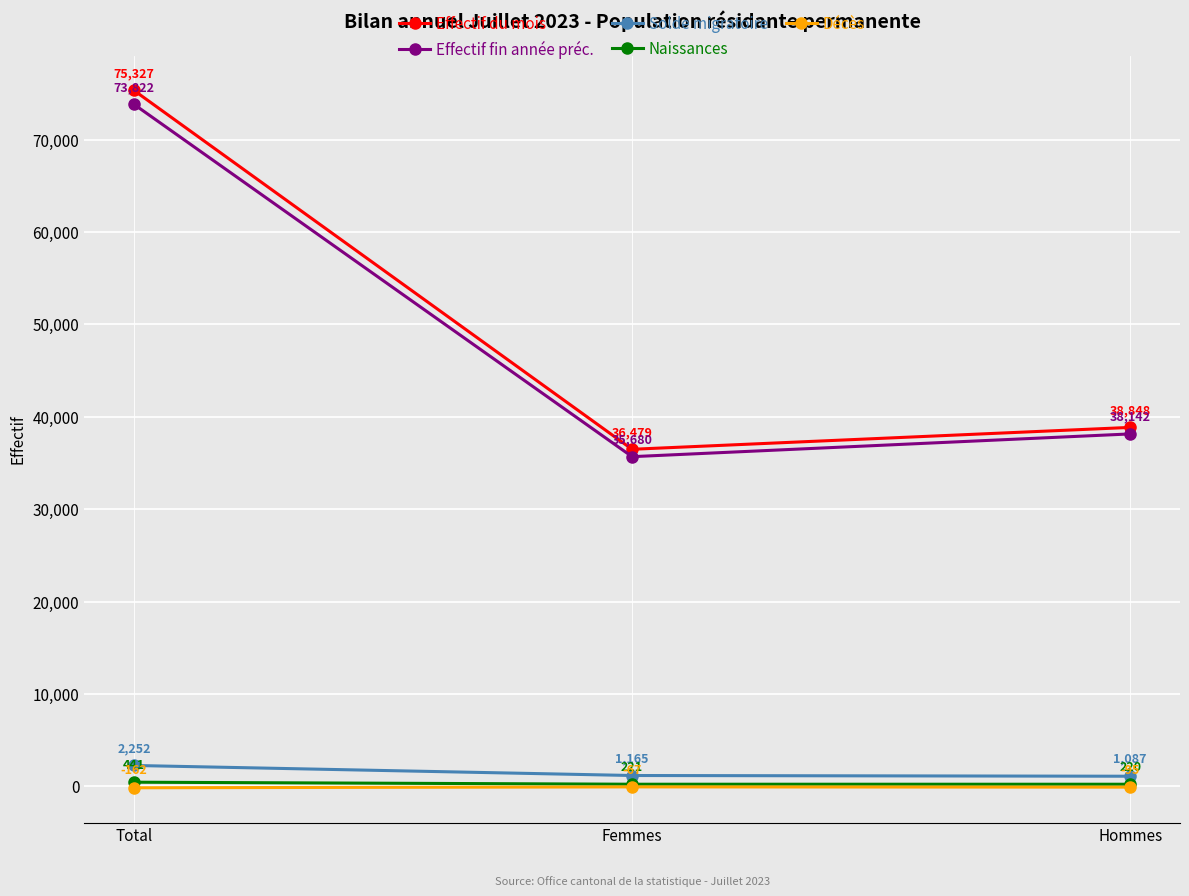

Is it true that Effectif fin année préc. equals 51566 at Hommes?

False